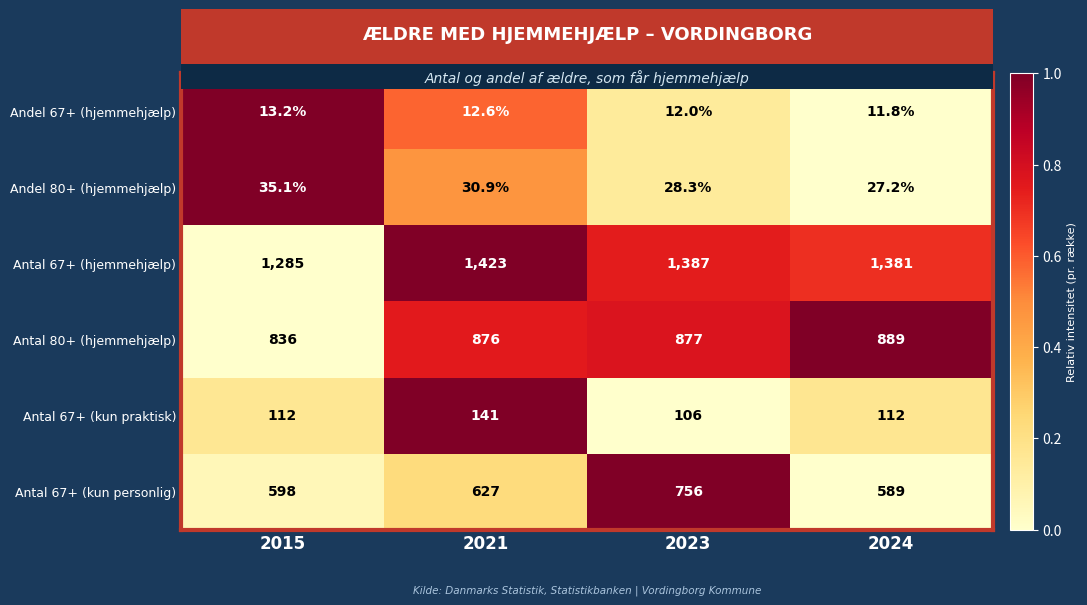

How many series are shown in this chart?

6